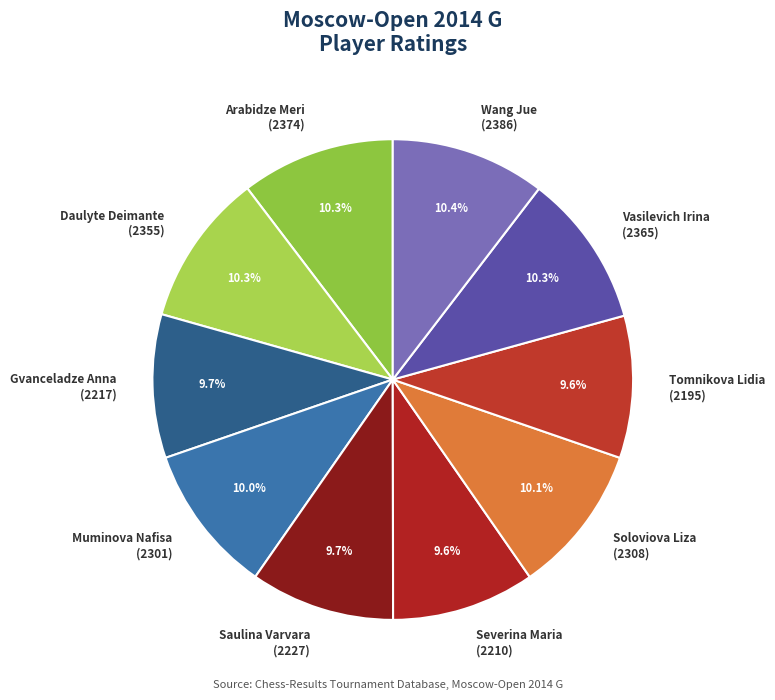

How much of the chart is everything except Tomnikova Lidia (2195)?

90.4%